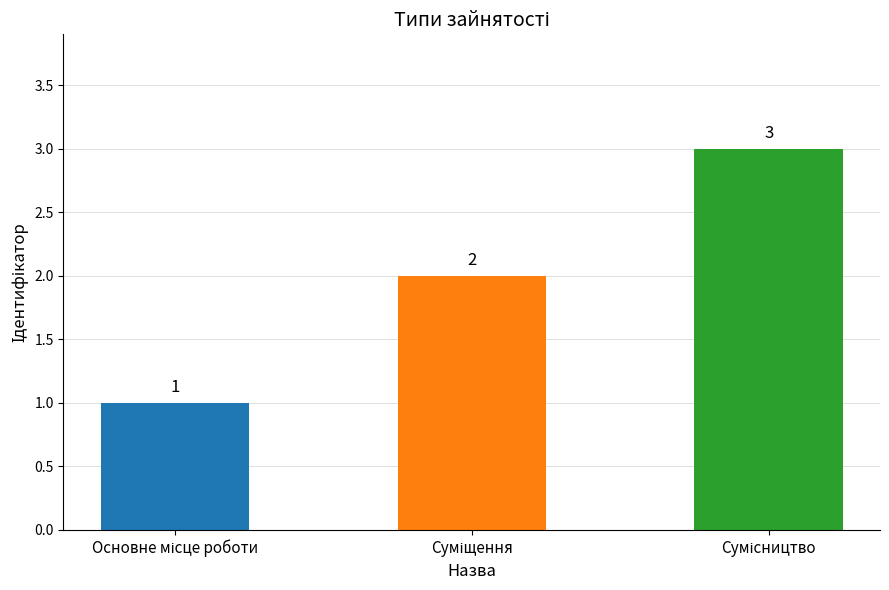

What is the value of the 3rd bar from the left?

3